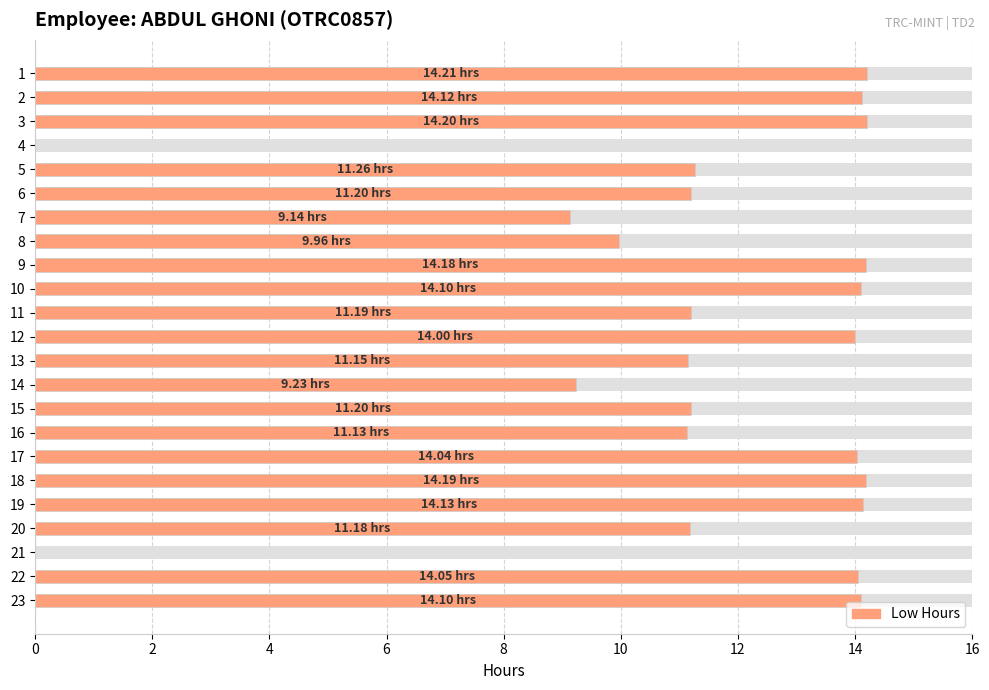

True or false: the data shows 16.9 at 11.

False